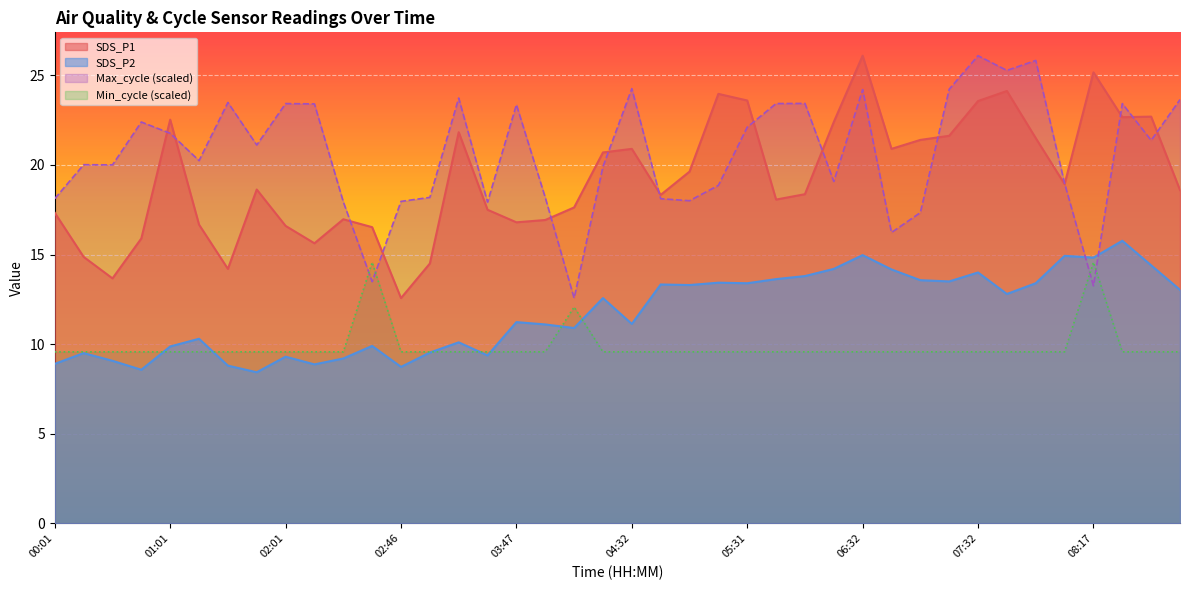

True or false: SDS_P2 and Min_cycle cross at least once.

True